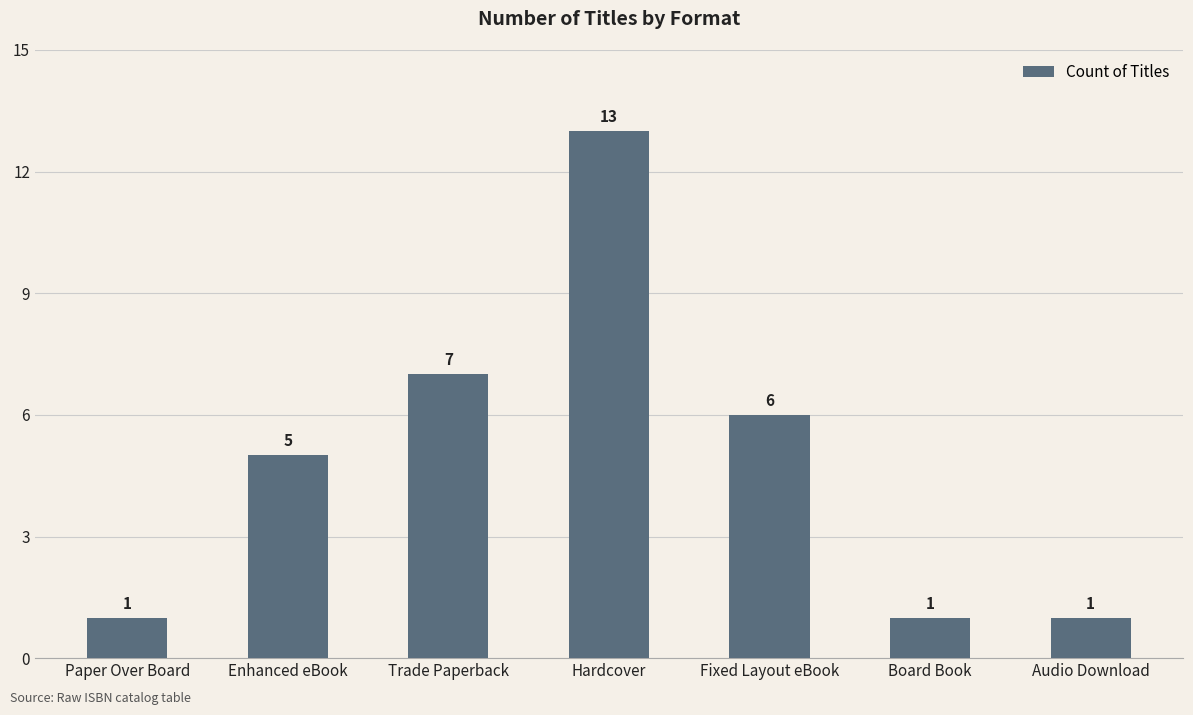

What position from the left is Trade Paperback?

3